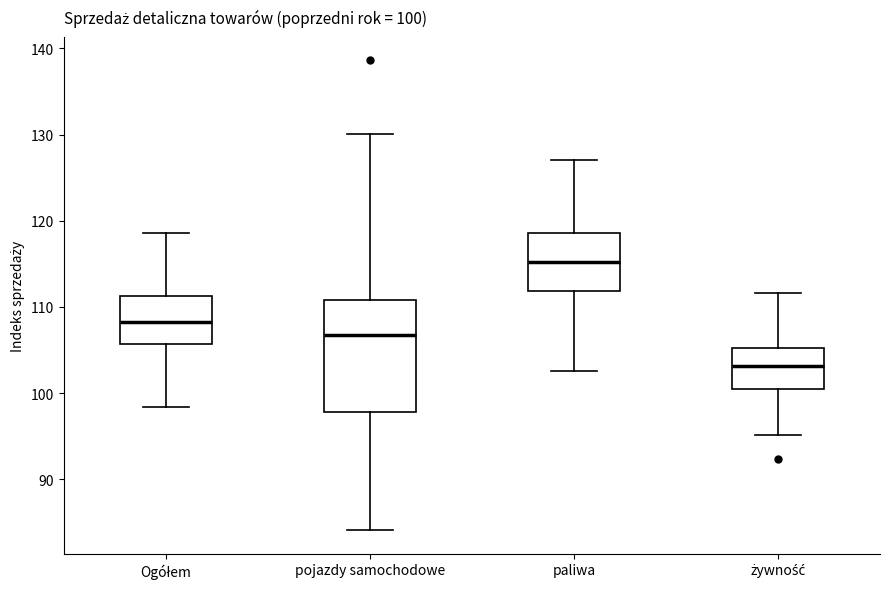

Which box is the tallest, from its lower edge to its upper edge?

pojazdy samochodowe